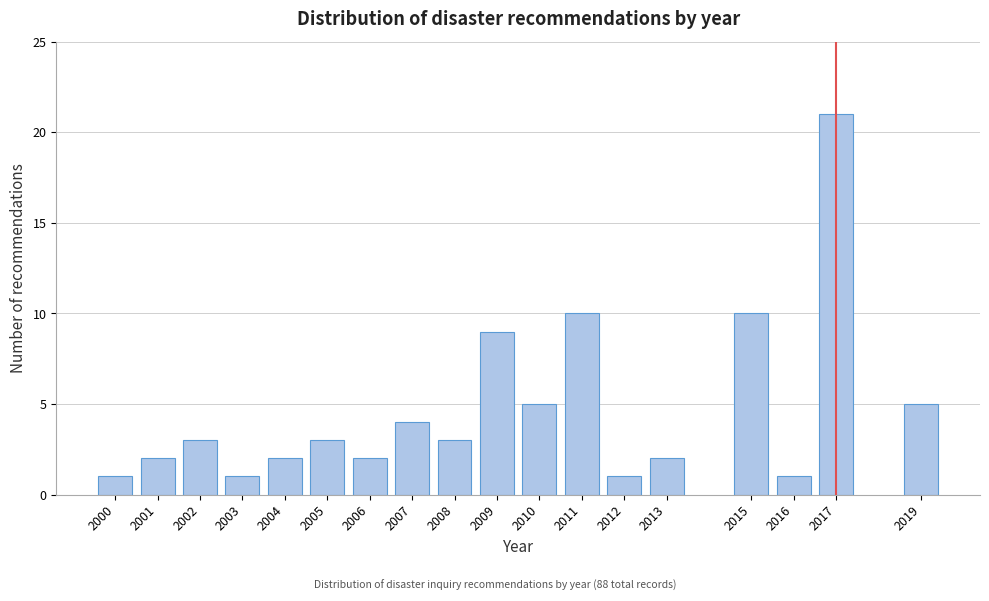

Reading left to right, extract all data points from this chart.

2000=1	2001=2	2002=3	2003=1	2004=2	2005=3	2006=2	2007=4	2008=3	2009=9	2010=5	2011=10	2012=1	2013=2	2015=10	2016=1	2017=21	2019=5